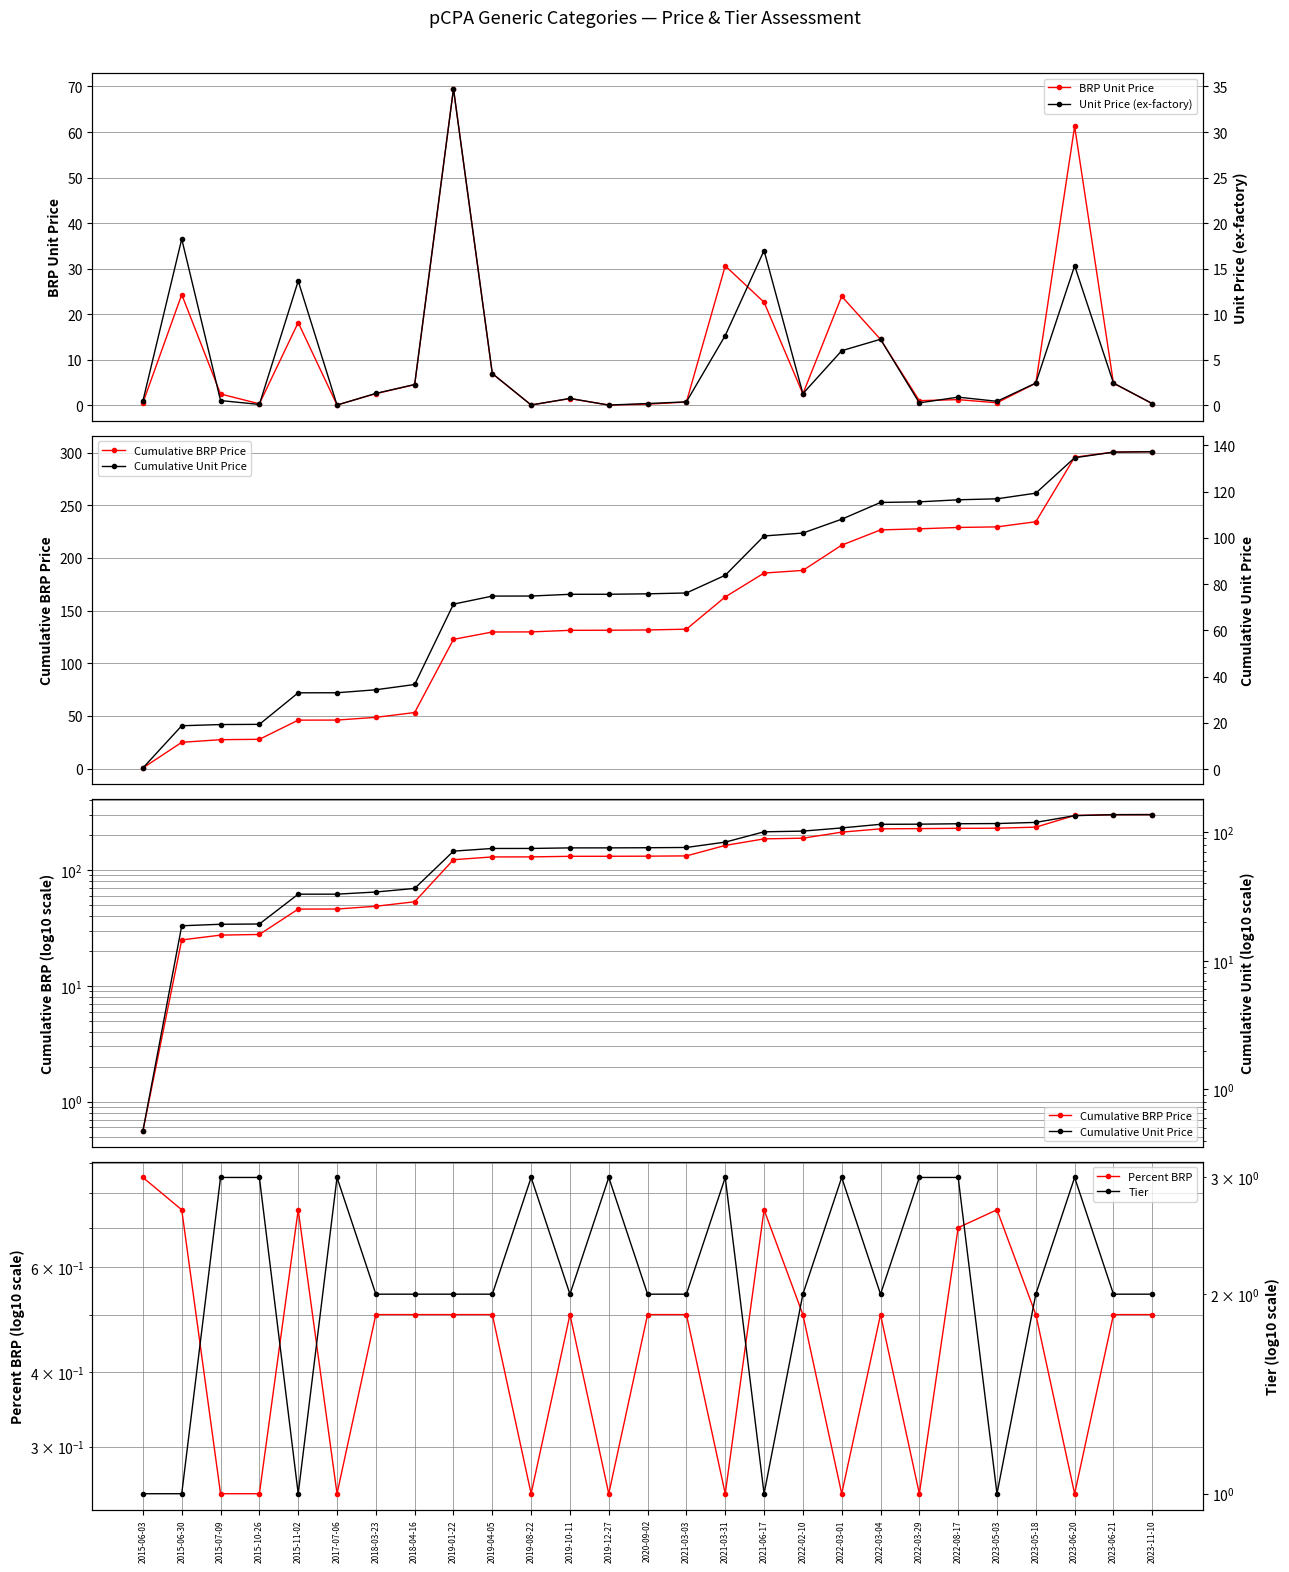

Which series has the largest range (max minus min)?

Cumulative BRP Price